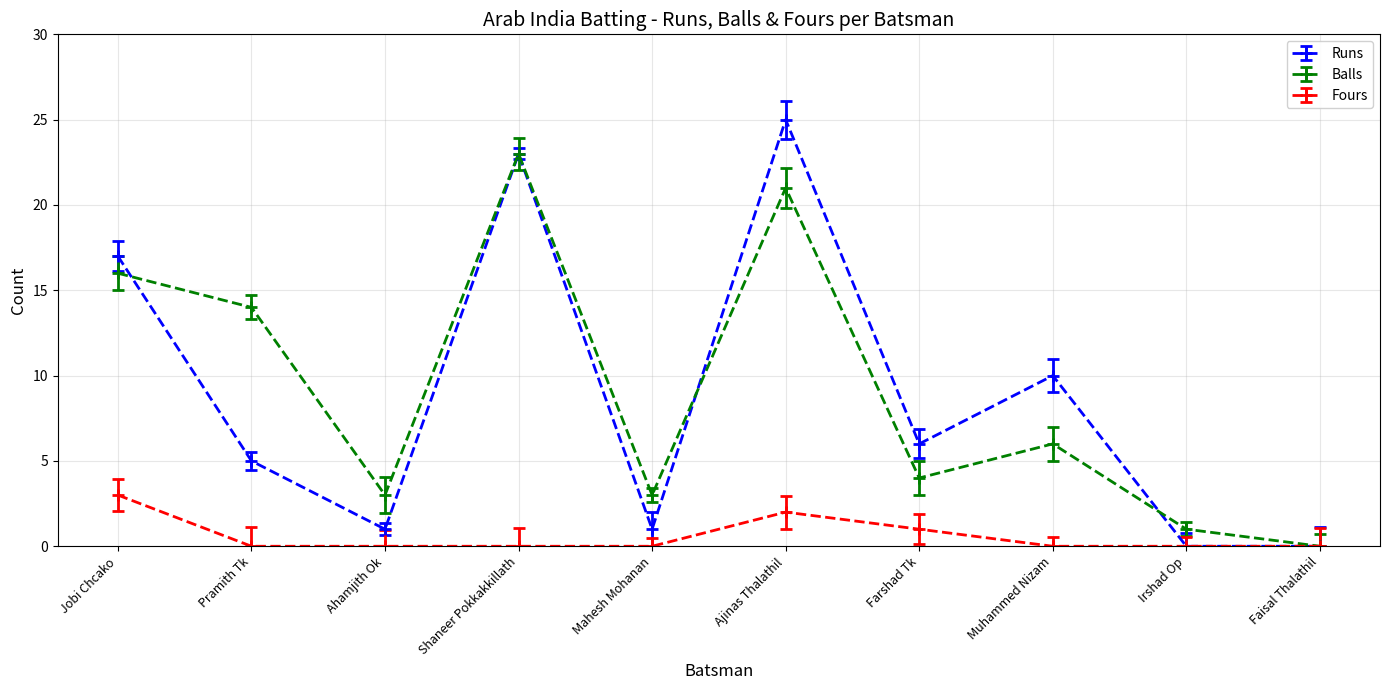

True or false: Balls and Fours cross at least once.

False